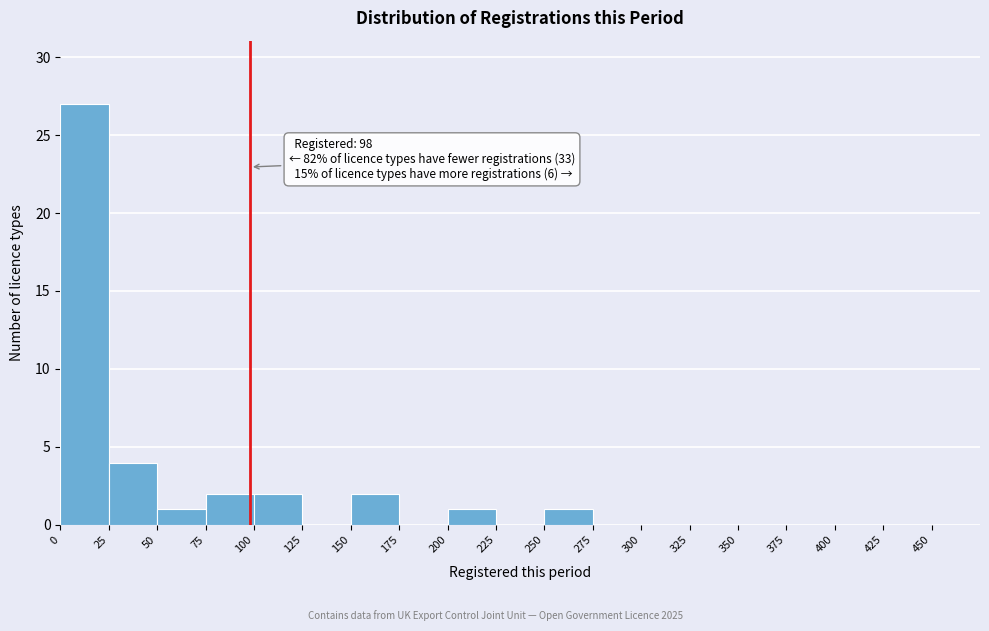

Over which range of the x-axis is the bar tallest?

0 to 25